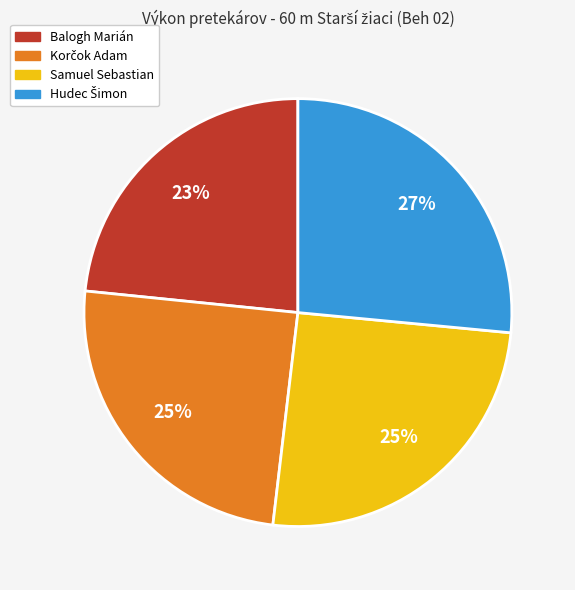

To the nearest percent, what portion does Balogh Marián represent?

23%